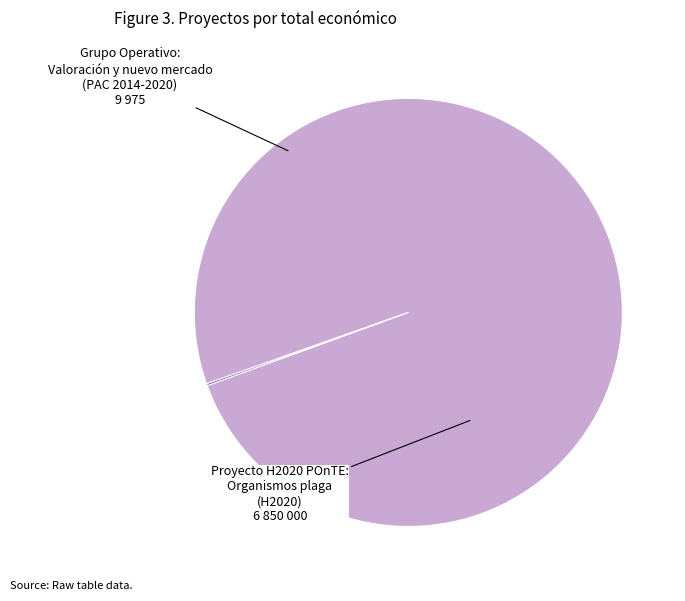

Does any single category account for the majority?

Yes